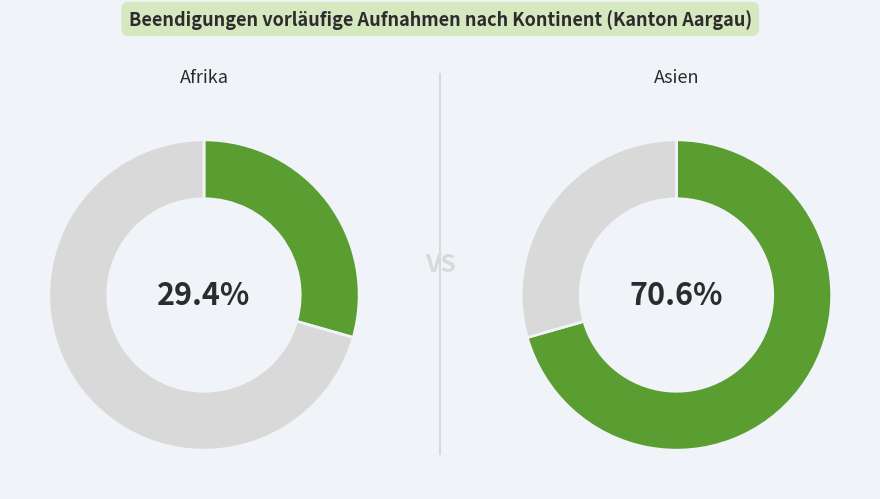

Which slice is the largest?

Asien